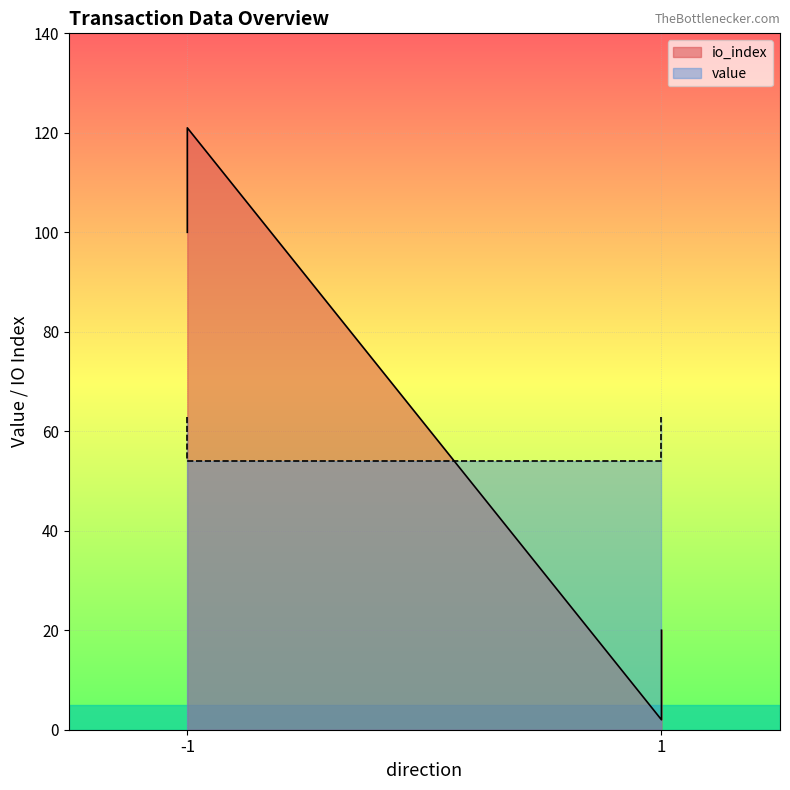

Reading left to right, list all the values displayed in this chart.

io_index: 100.0	121.0	2.0	20.0
value: 62.9	54.1	54.1	62.9